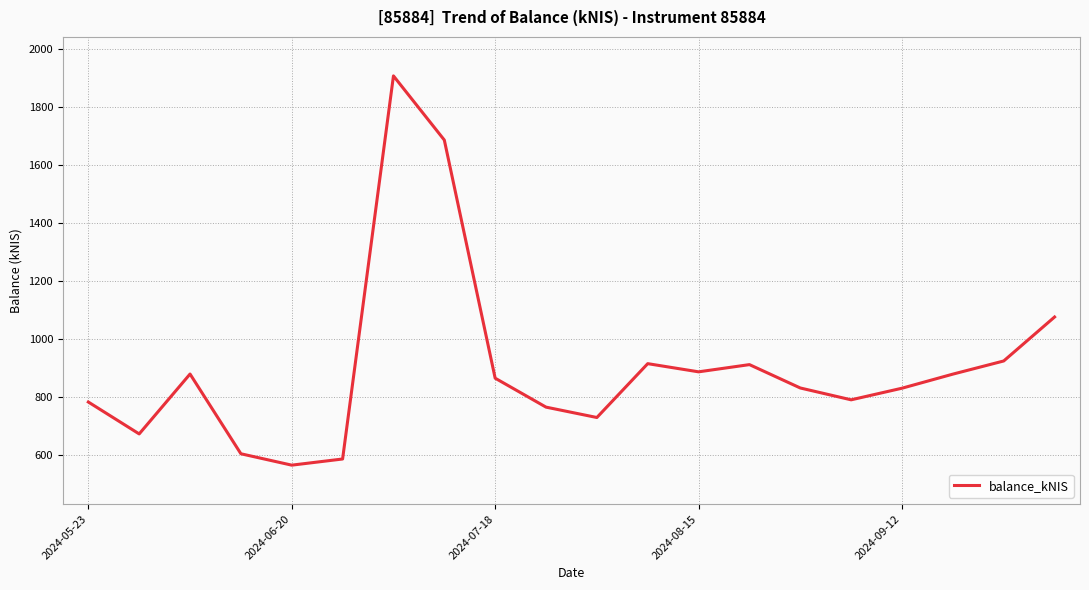

What is the smallest value displayed?

565.4